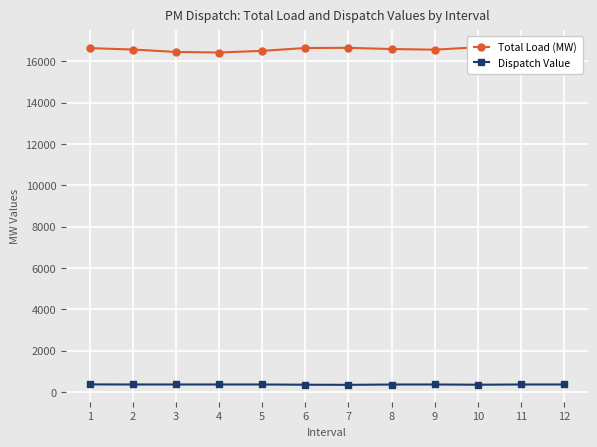

The Total Load (MW) series shows 8425.5 at 6. True or false?

False